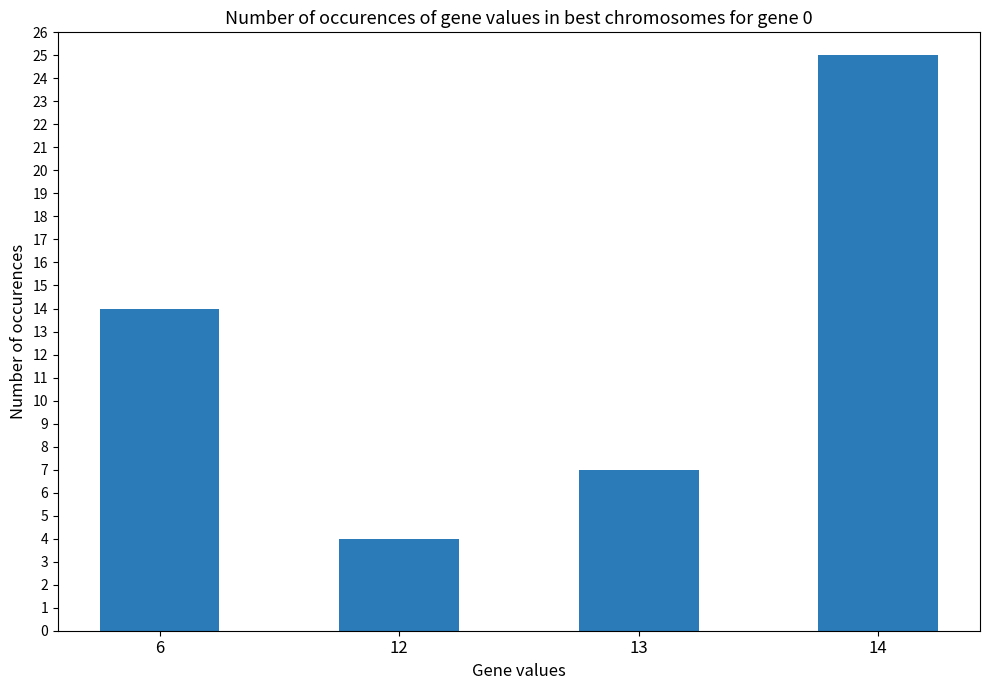

What is the change in value from 6 to 13?

-7